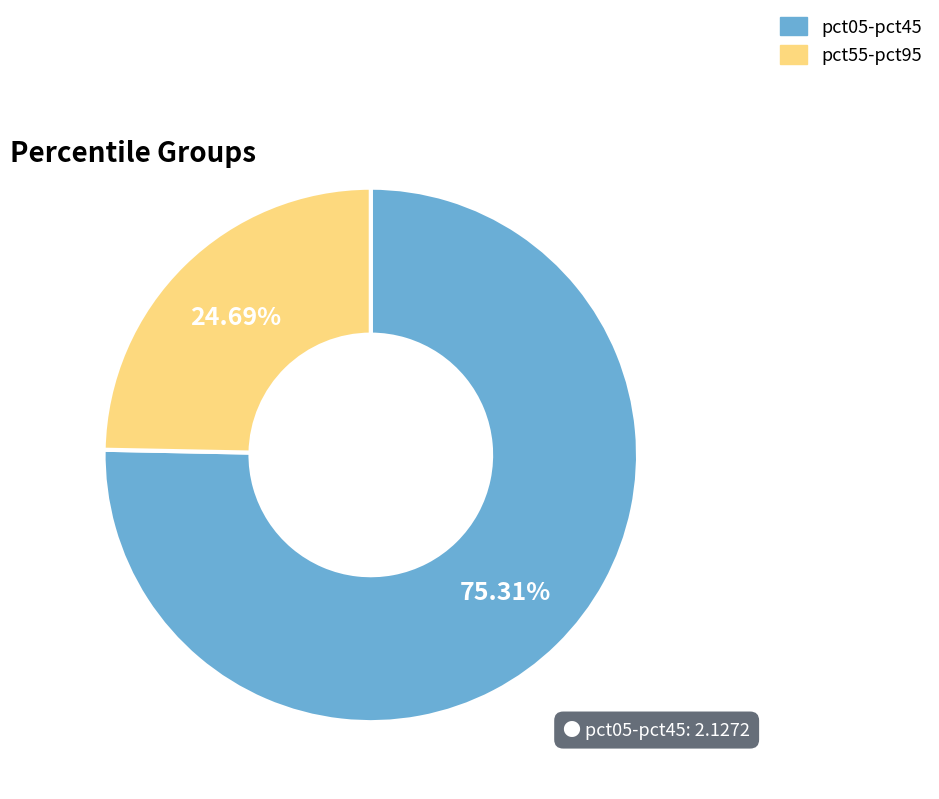

Is the sum of pct55-pct95 and pct05-pct45 greater than half?

Yes